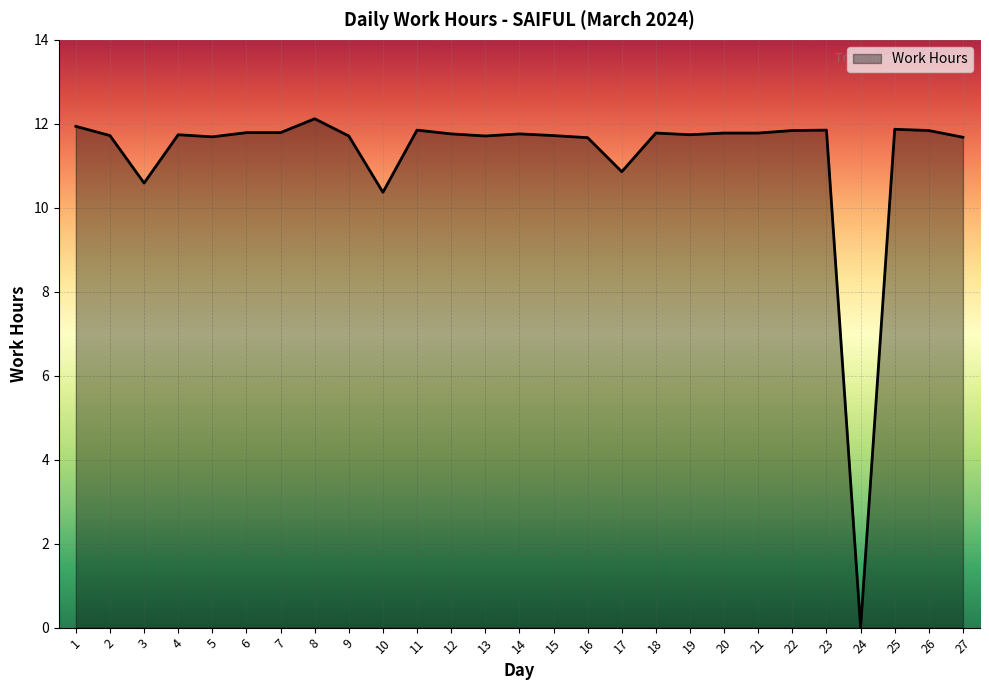

The chart shows a value of 12.1 at 8. True or false?

True